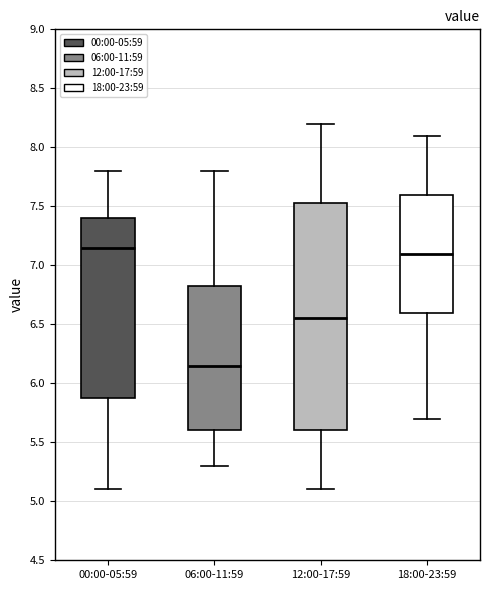

Where does the median line of the box for 18:00-23:59 sit on the y-axis? The values are not printed on the chart, so give them approximately, as read against the axis.

7.10